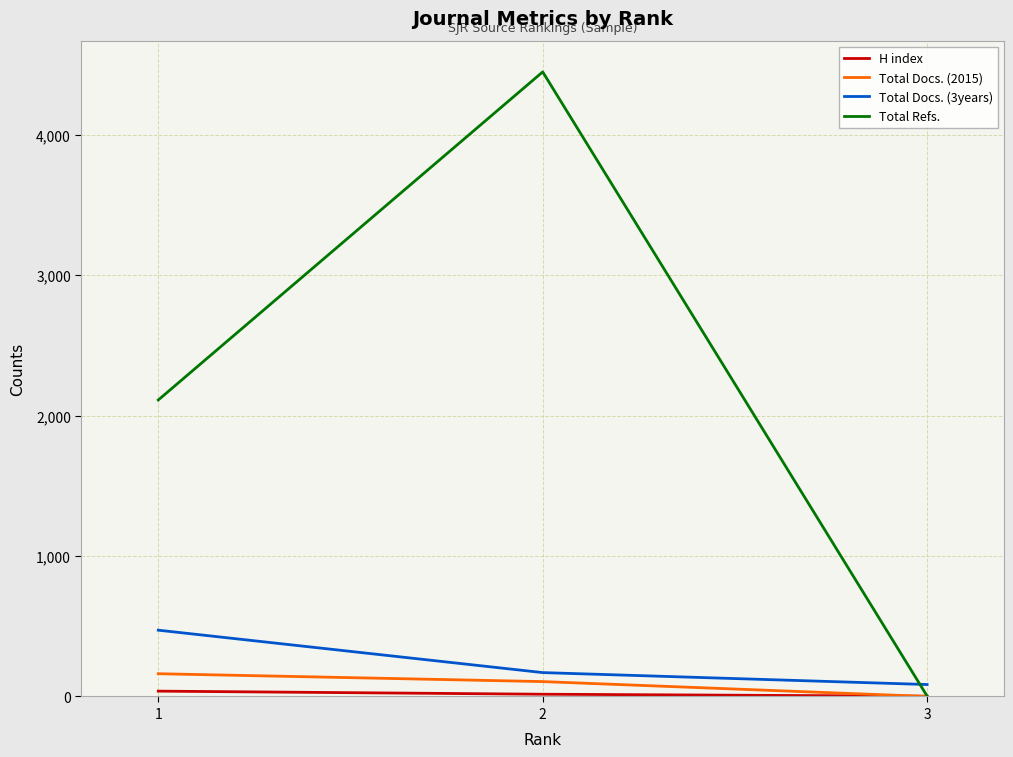

How many distinct data groups are displayed?

4